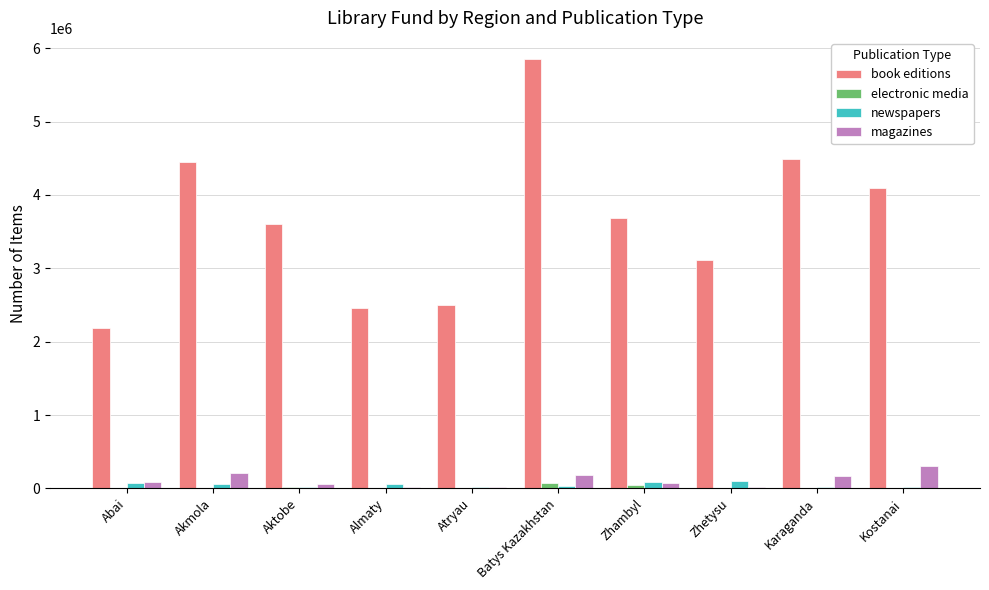

What is the sum of all electronic media values?

169488